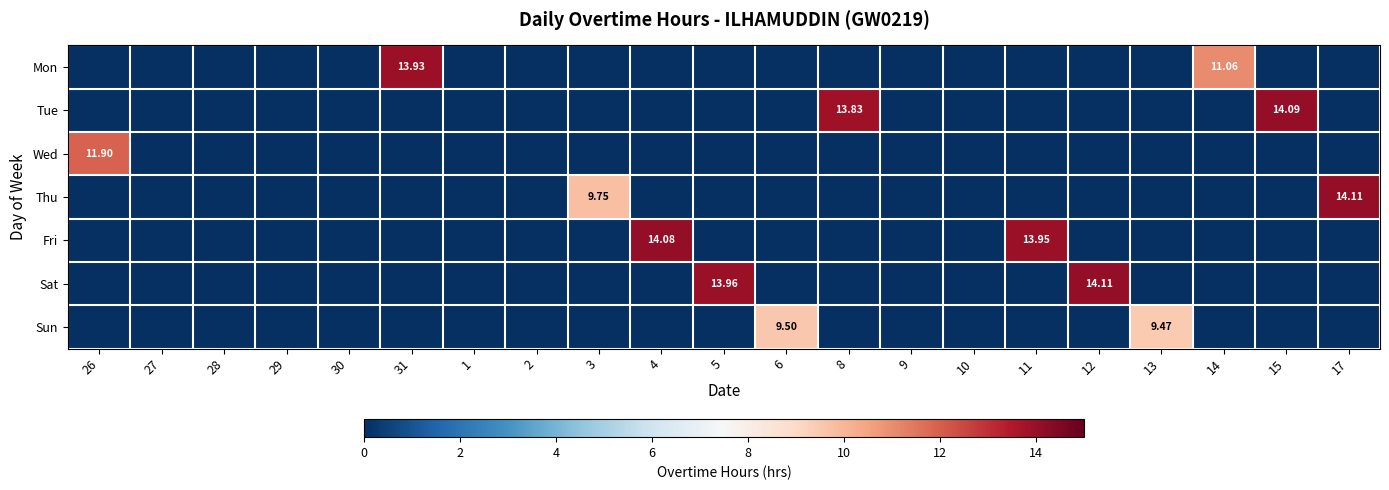

At which category does the chart reach its peak across all series?

17